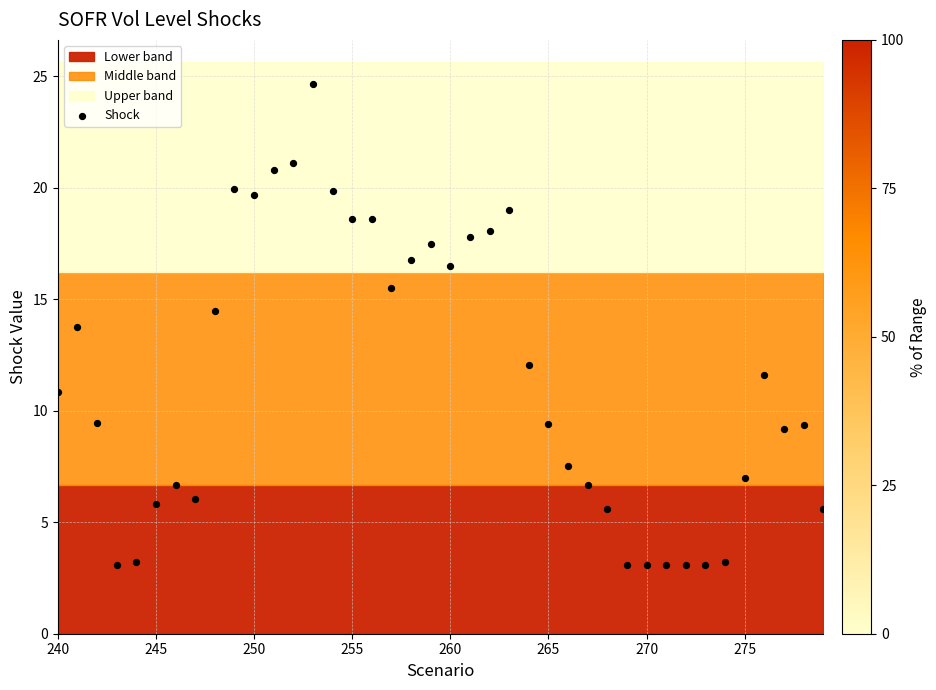

What is the range of Y values (max minus min)?

21.6